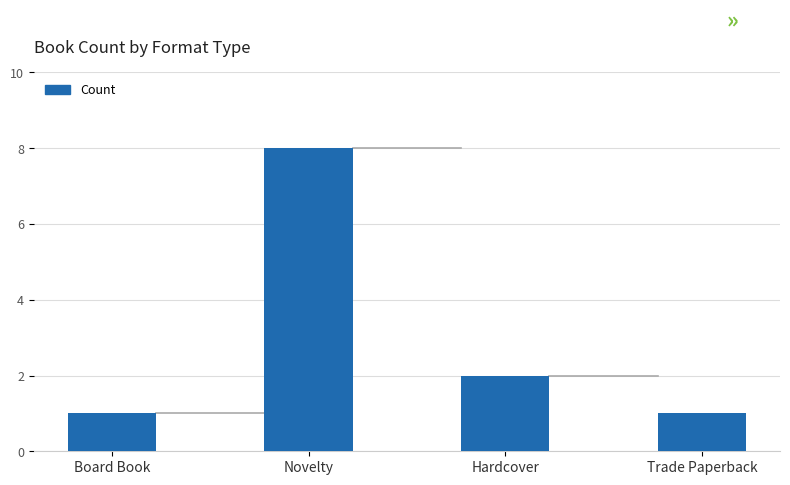

What is the difference between the maximum and second lowest values?

7